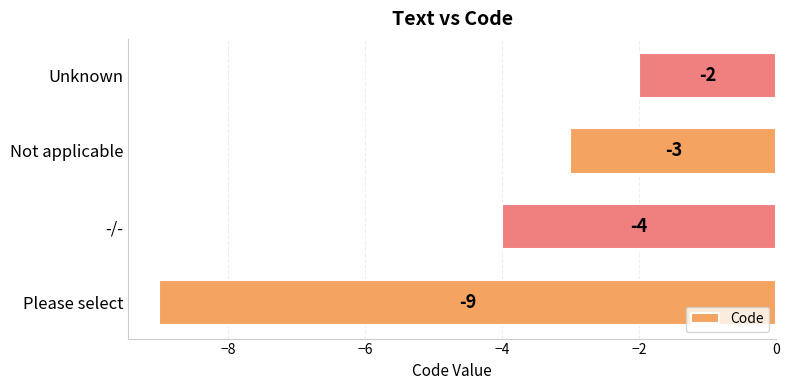

Between -/- and Please select, which is larger?

-/-